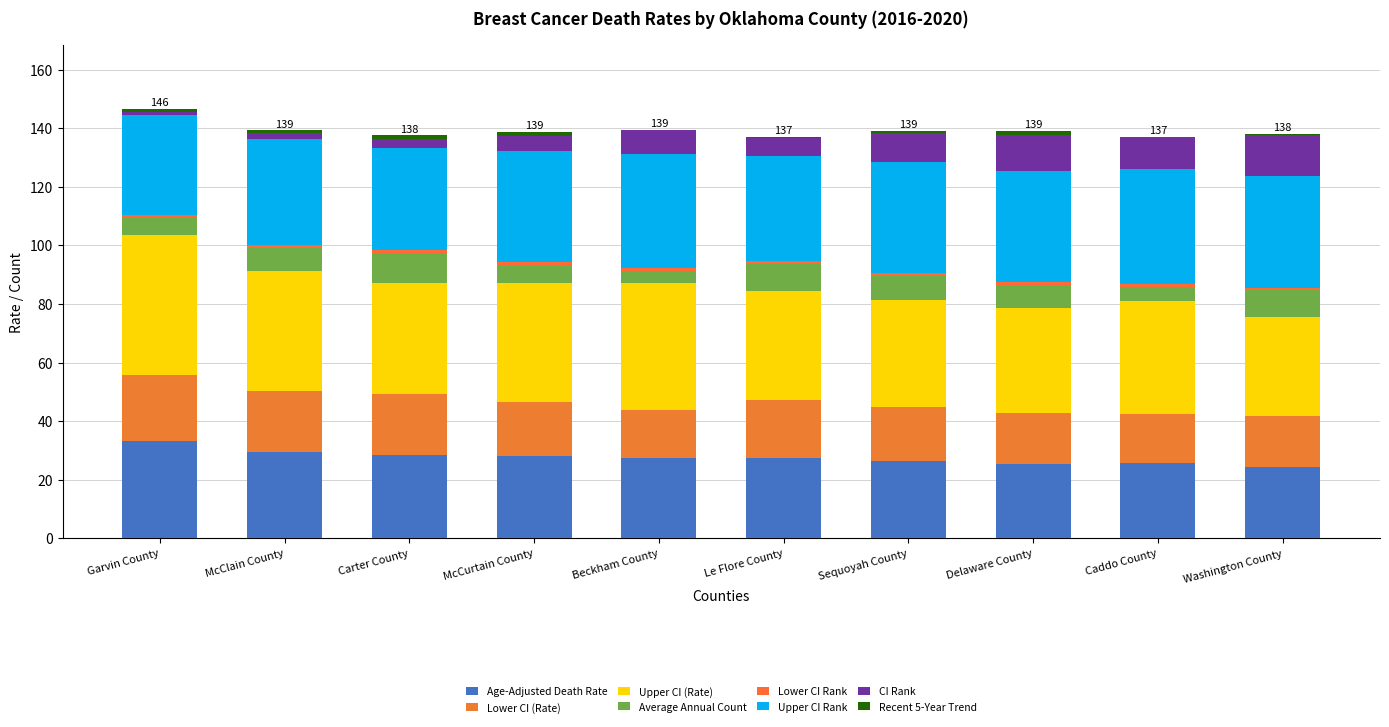

How many categories are shown in the chart?

10